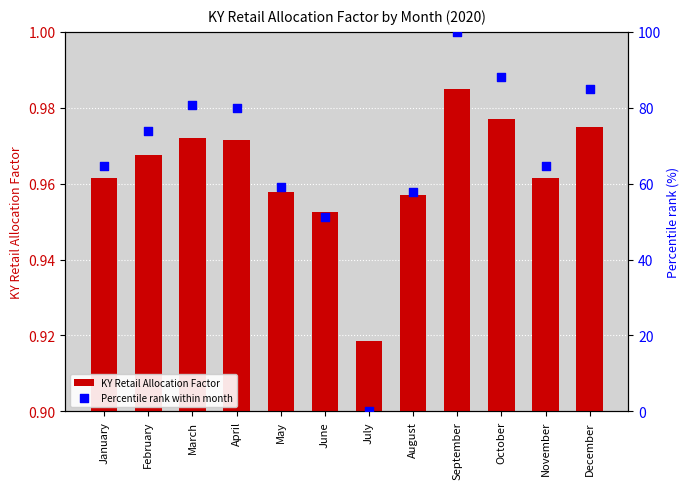

At which category is the sum across all series the highest?

September